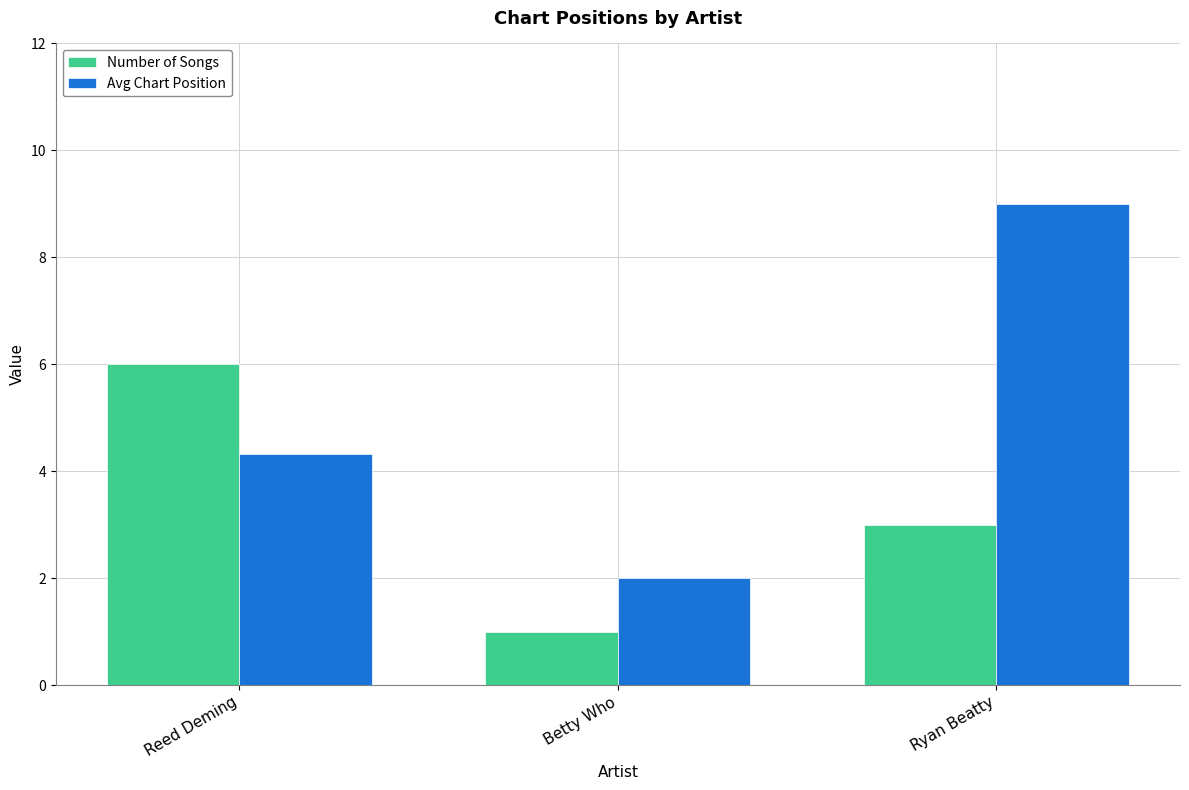

What is the spread (max minus min) of values at Ryan Beatty?

6.0